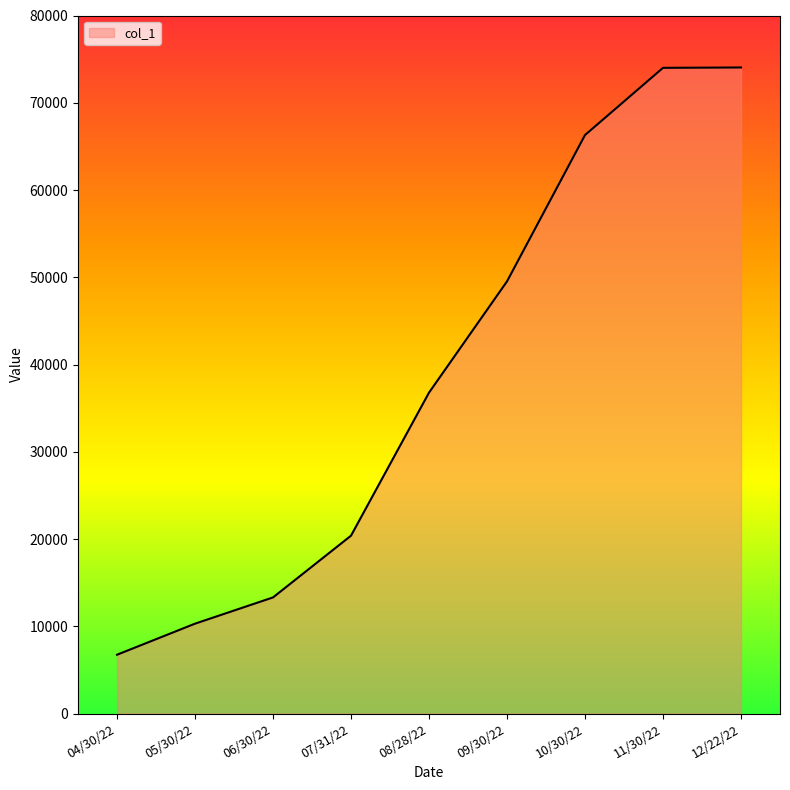

What is the sum of the values at 11/30/22 and 04/30/22?

80748